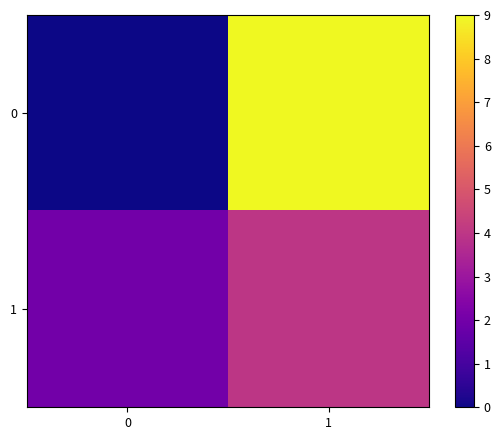

Reading left to right, transcribe all the data shown in this chart.

0: 0=0	1=9
1: 0=2	1=4